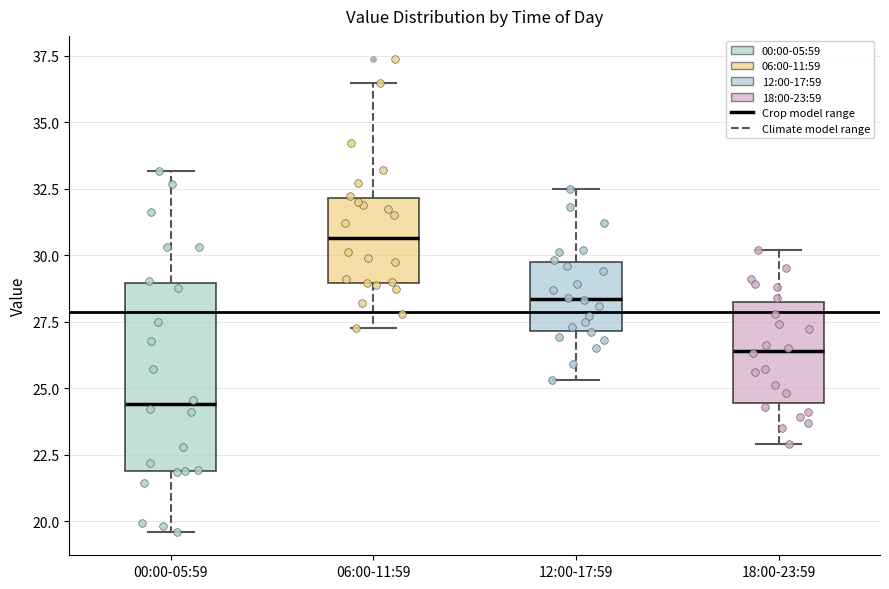

Reading left to right, read every box against the y-axis: the position of its median line, the range the box covers, and the ends of its whiskers. The values are not printed on the chart, so give them approximately, as read against the axis.

00:00-05:59: median 24.5, box 22.0 to 29.0, whiskers 19.5 to 33.0
06:00-11:59: median 30.5, box 29.0 to 32.0, whiskers 27.5 to 36.5
12:00-17:59: median 28.5, box 27.0 to 30.0, whiskers 25.5 to 32.5
18:00-23:59: median 26.5, box 24.5 to 28.5, whiskers 23.0 to 30.0